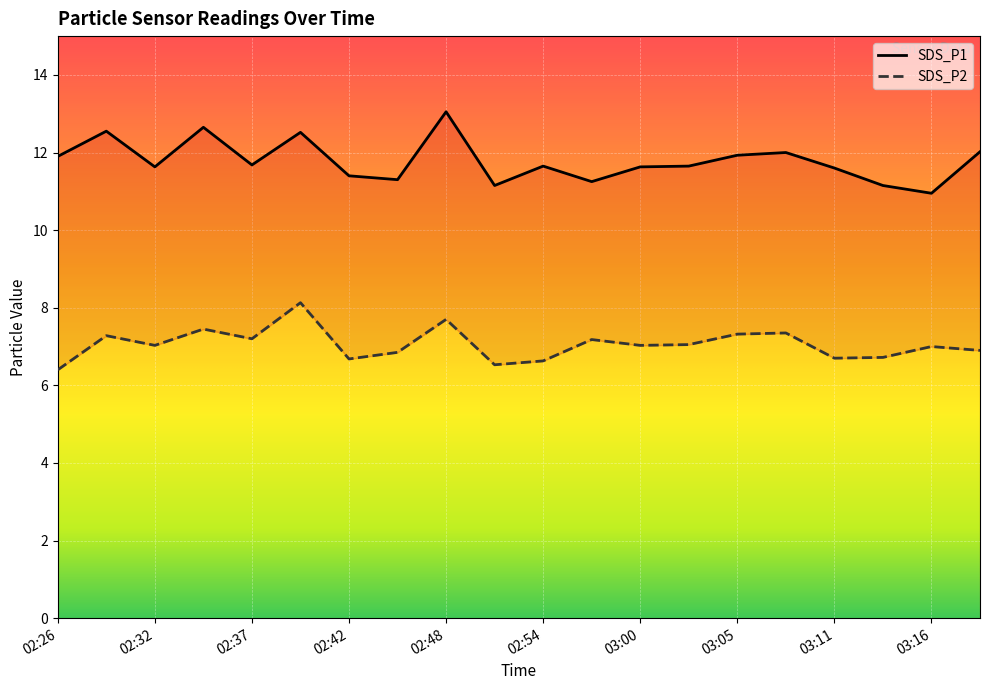

Is the value of SDS_P1 at 03:00 greater than the value of SDS_P2 at 02:57?

Yes